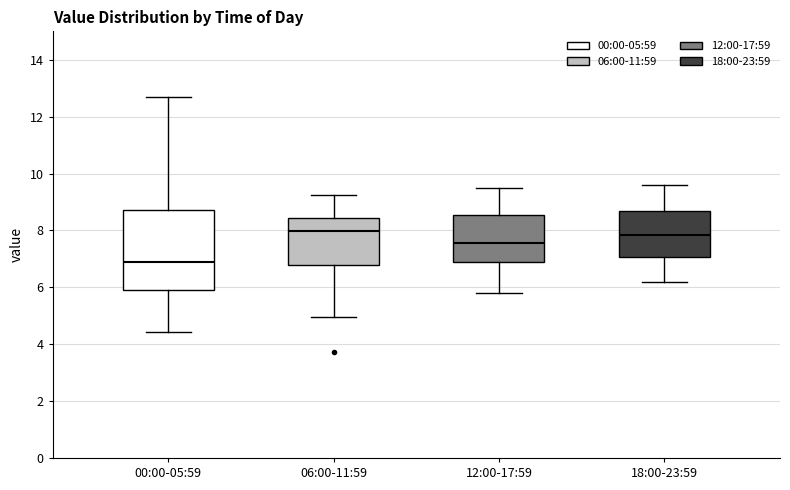

Where is the lower edge of the box for 12:00-17:59 on the y-axis? The values are not printed on the chart, so give them approximately, as read against the axis.

6.8